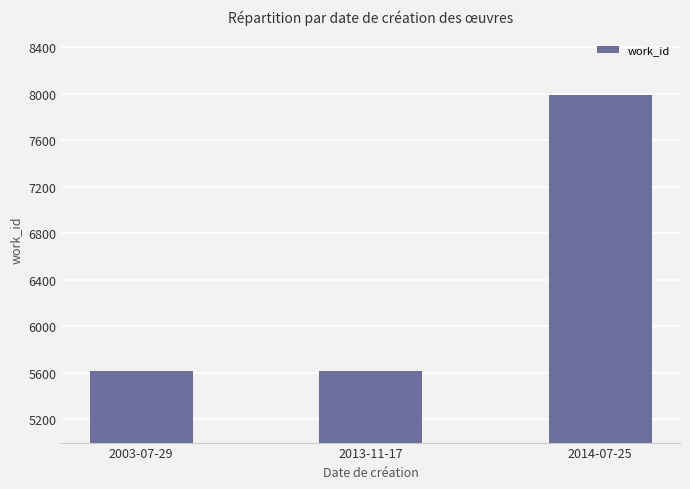

Which label corresponds to the largest value in the chart?

2014-07-25